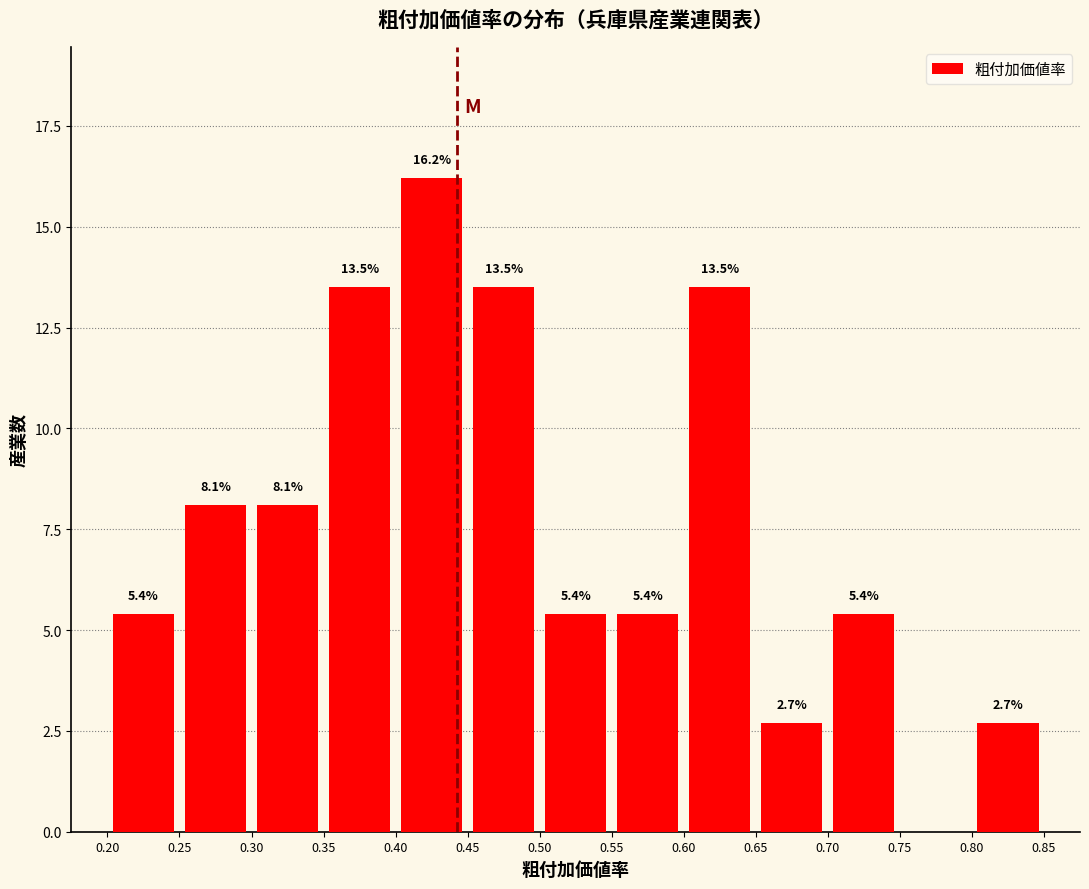

Over which range of the x-axis is the bar tallest?

0.40 to 0.45